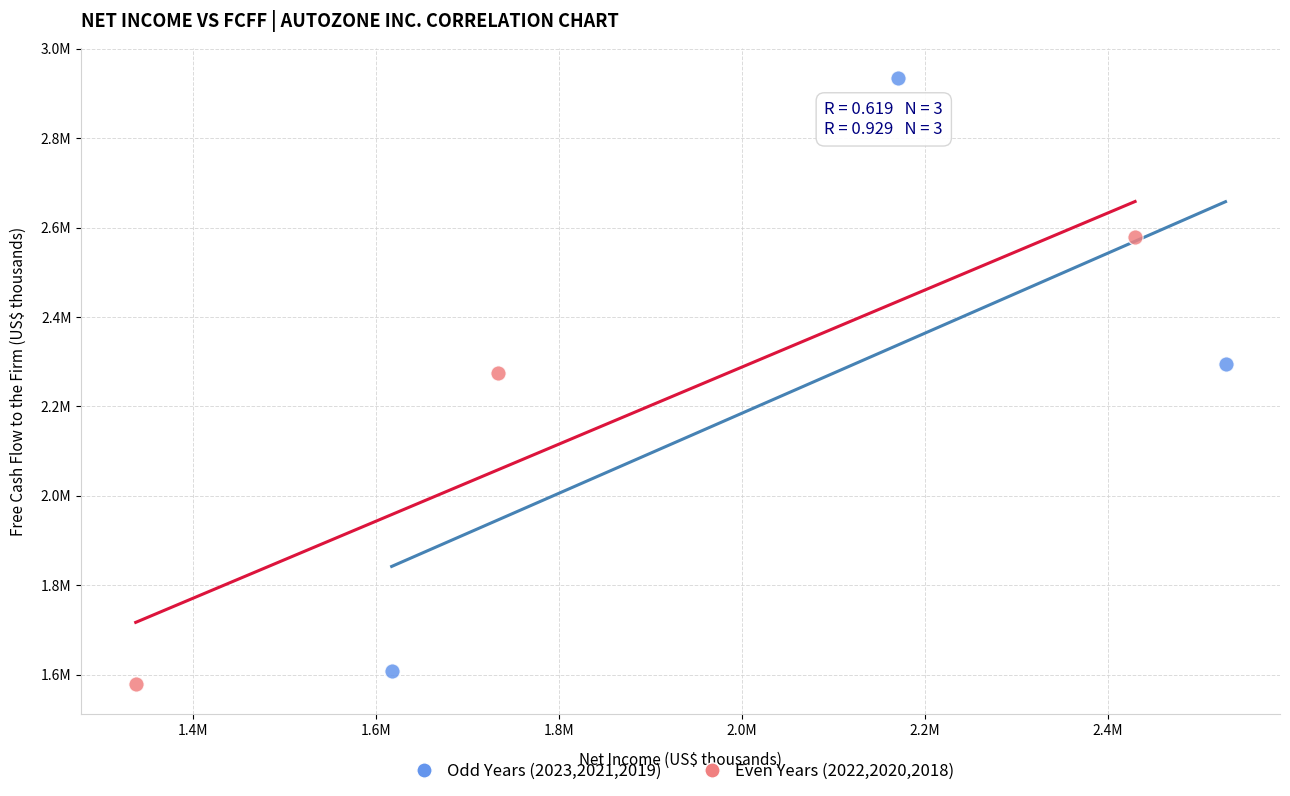

Which series contains the highest Y value?

Odd Years (2023,2021,2019)